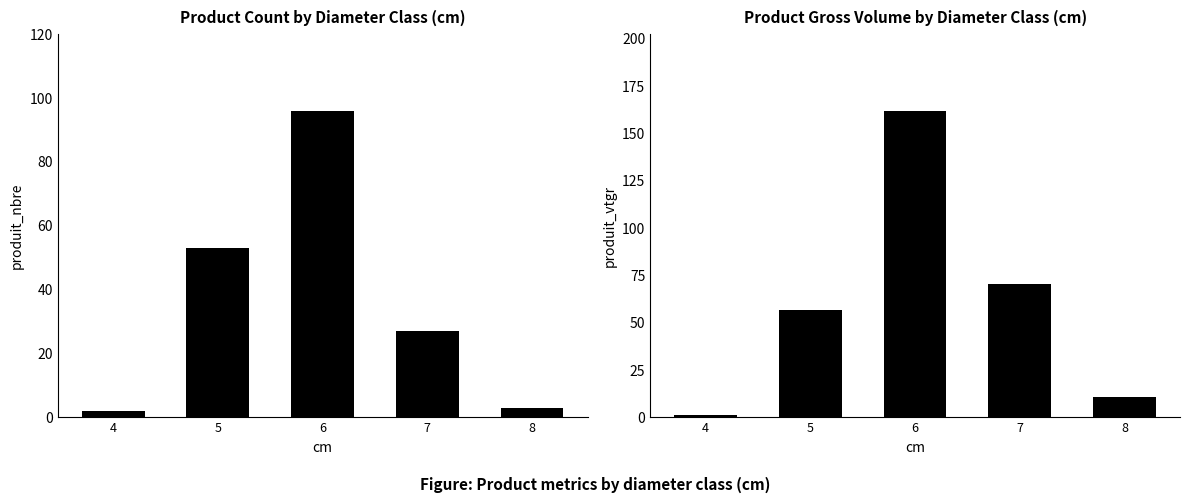

What is the total value across all series at 7?

97.5